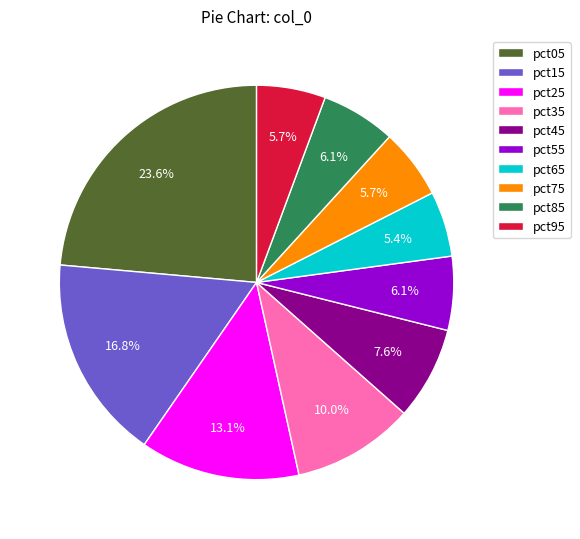

True or false: pct05 accounts for 11% of the total.

False